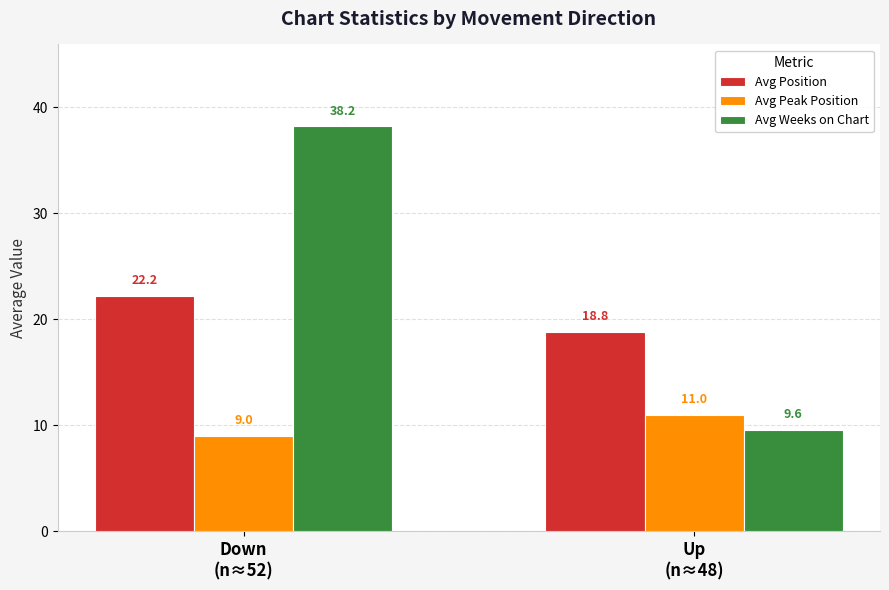

What is the average value of the Avg Peak Position series?

10.0